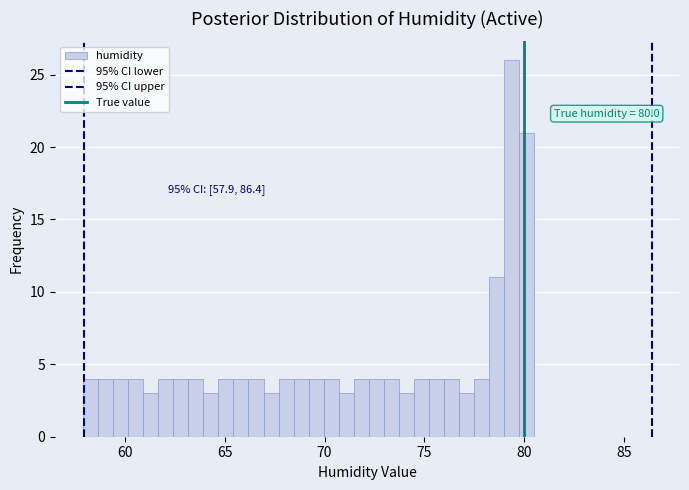

Around what value on the x-axis is the tallest bar? Give the approximate position of its centre, as read against the axis.

79.5